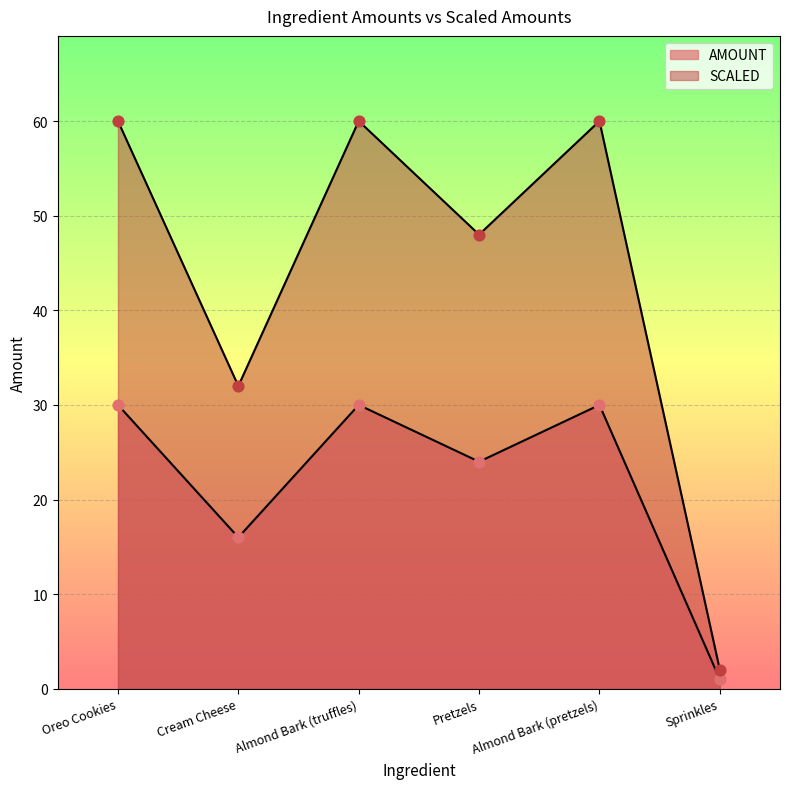

Which series reaches the maximum Y coordinate?

SCALED